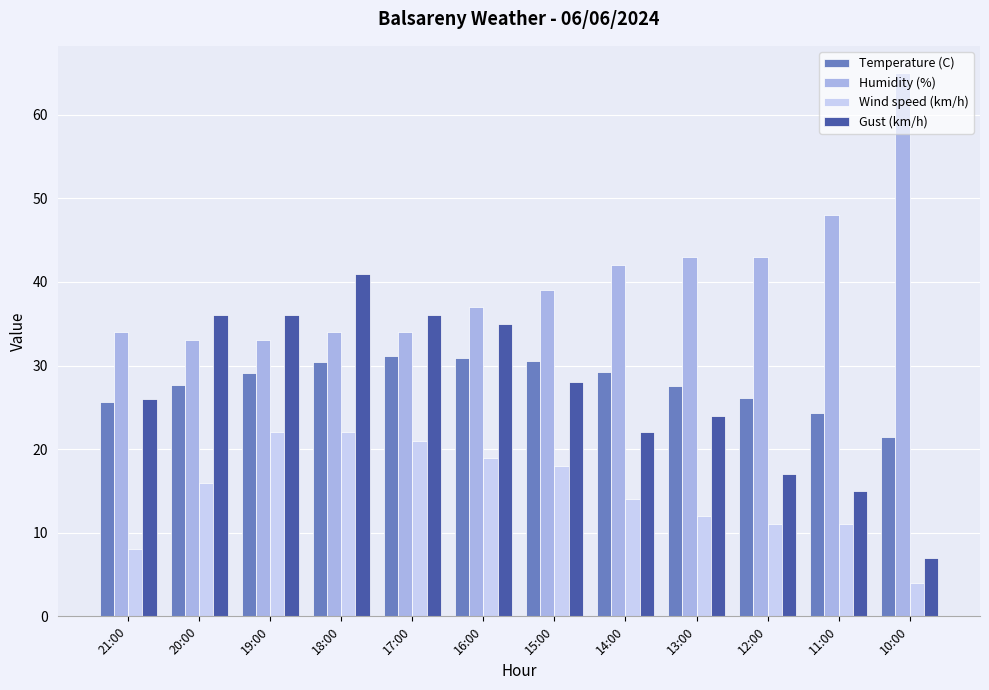

What is the lowest value of the Wind speed (km/h) series?

4.0